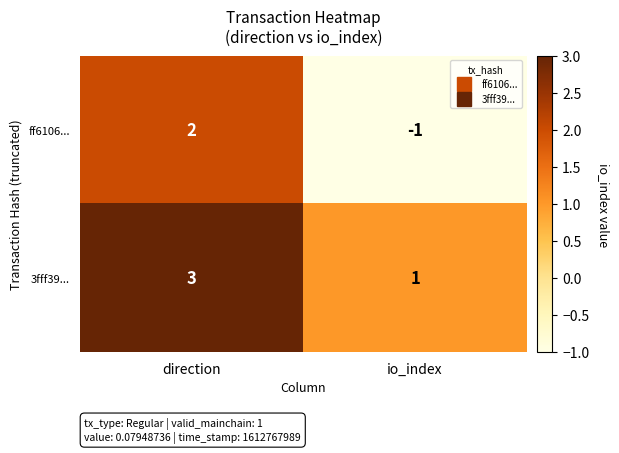

At direction, list the series in order from largest to smallest.

3fff39..., ff6106...